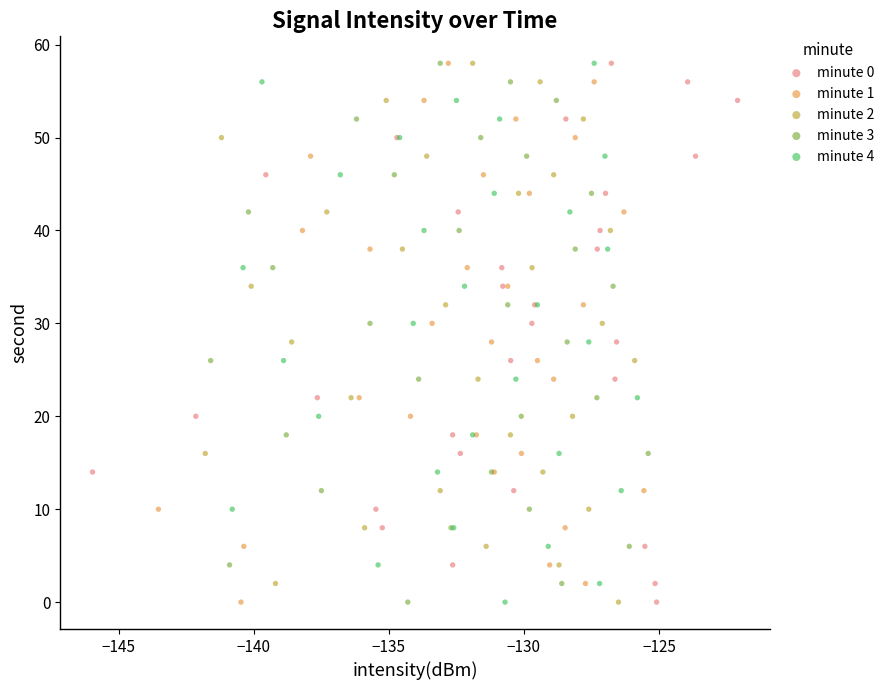

What are all the series names shown in the legend?

minute 0, minute 1, minute 2, minute 3, minute 4